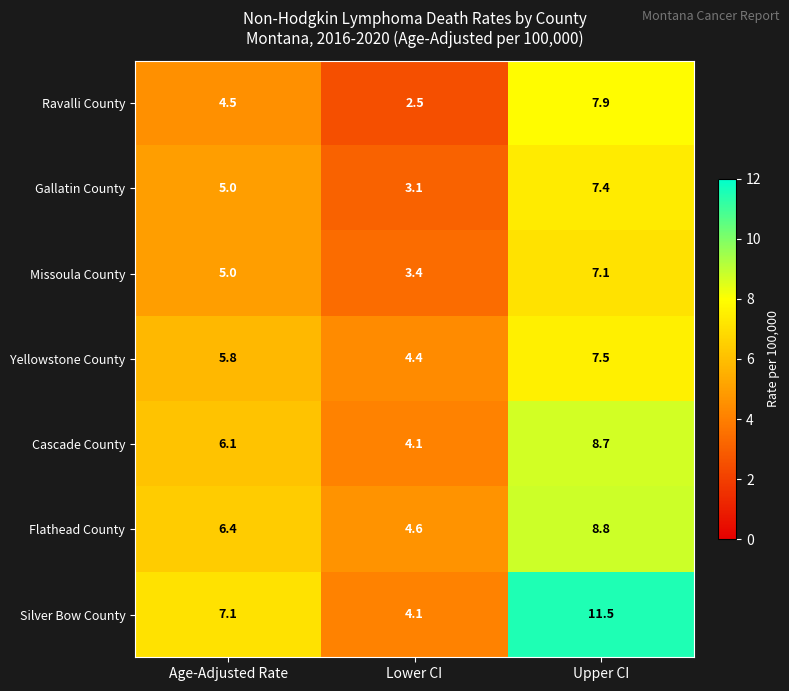

What is the spread (max minus min) of values at Age-Adjusted Rate?

2.6